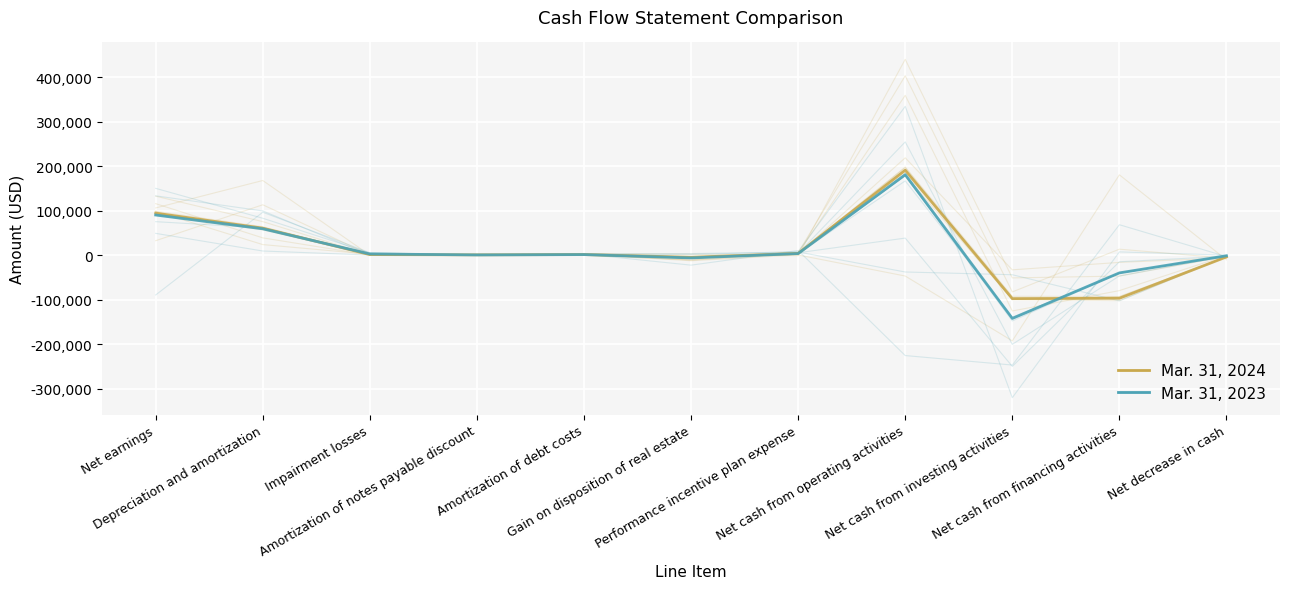

What is the value of the Mar. 31, 2024 point at the 6th from the left?

-10830.6